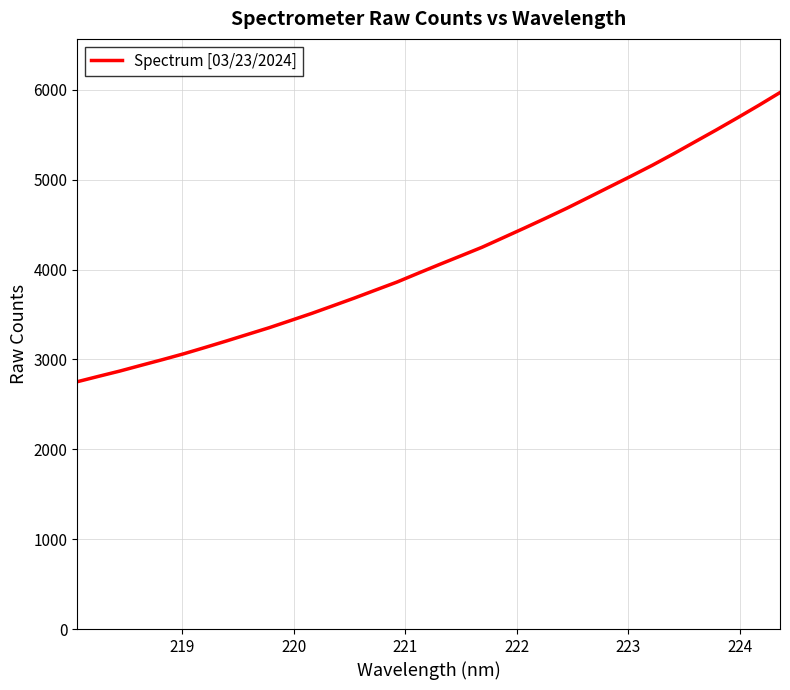

What is the greatest value displayed?

5970.6